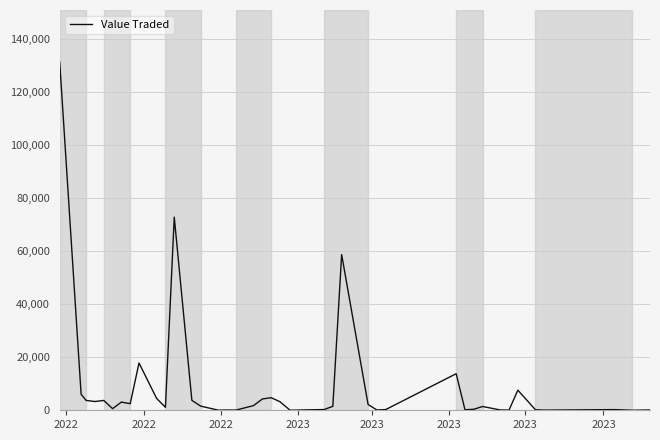

What is the greatest value displayed?

131084